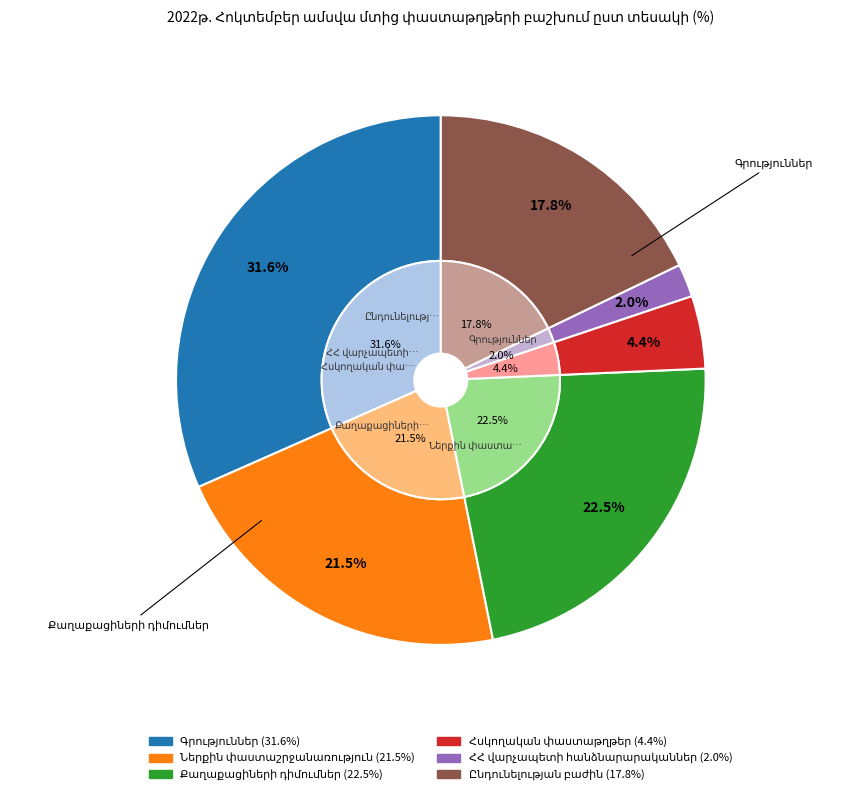

Rank the categories by value from lowest to highest.

ՀՀ վարչապետի հանձնարարականներ, Հսկողական փաստաթղթեր, Ընդունելության բաժին, Ներքին փաստաշրջանառություն, Քաղաքացիների դիմումներ, Գրություններ